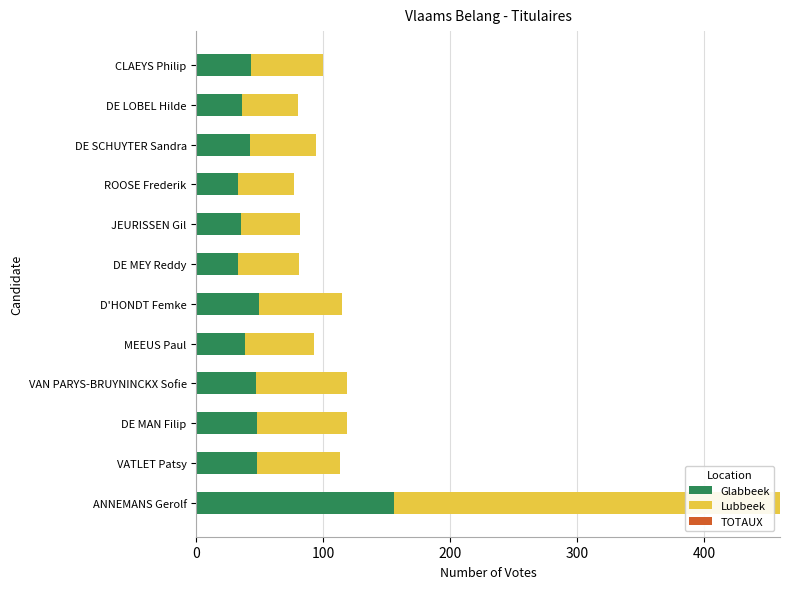

At which category is the sum across all series the highest?

ANNEMANS Gerolf